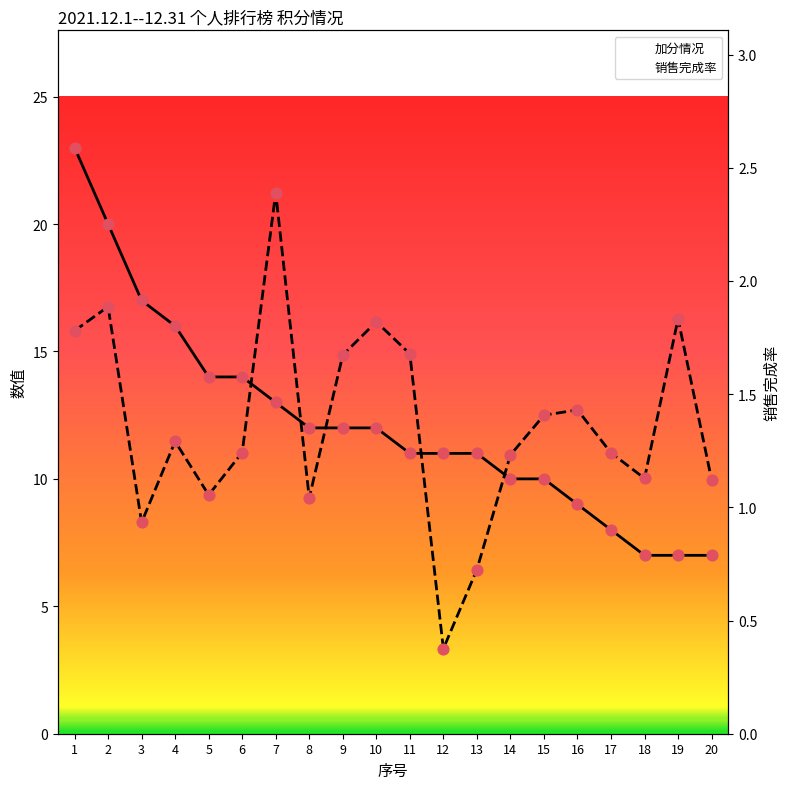

At how many categories does at least one series exceed 8?

16